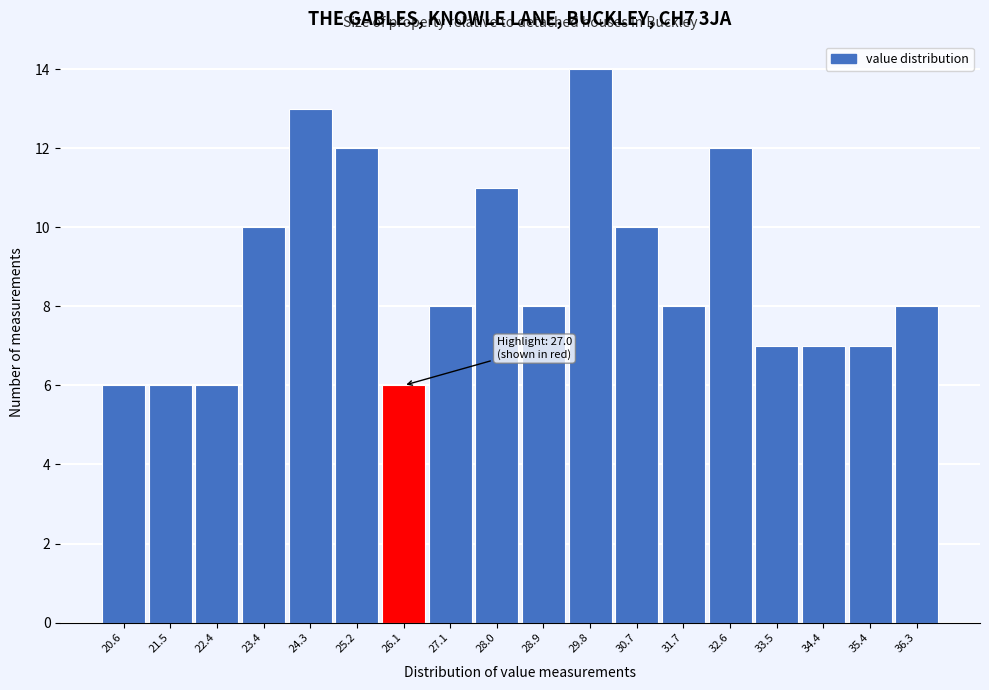

Reading left to right, transcribe all the data shown in this chart.

20.6=6	21.5=6	22.4=6	23.4=10	24.3=13	25.2=12	26.1=6	27.1=8	28.0=11	28.9=8	29.8=14	30.7=10	31.7=8	32.6=12	33.5=7	34.4=7	35.4=7	36.3=8